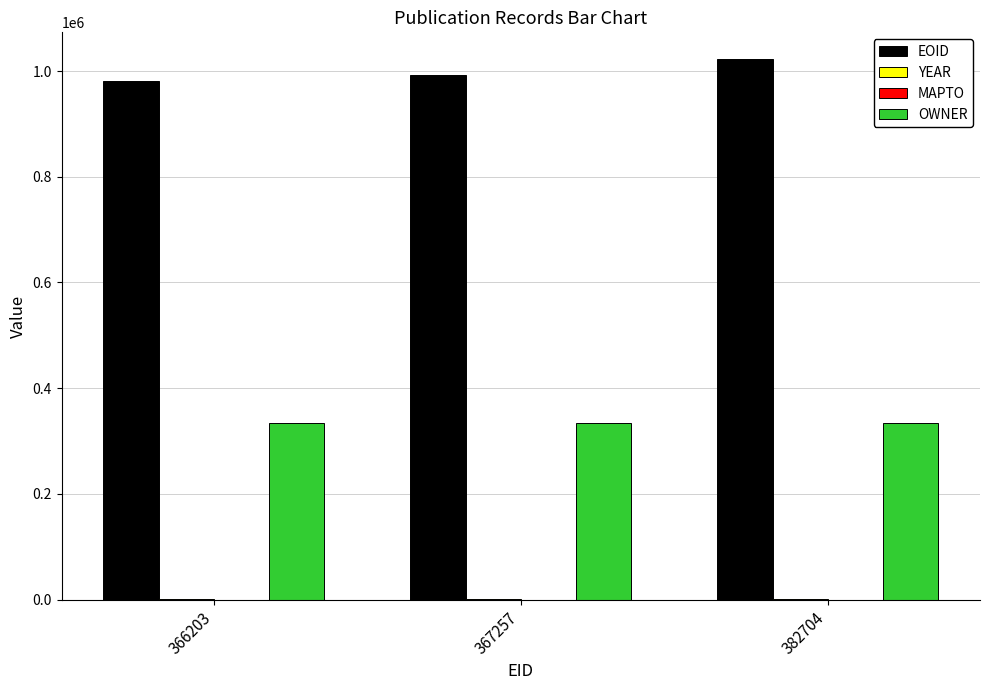

The value of EOID at 367257 is 992478. True or false?

True